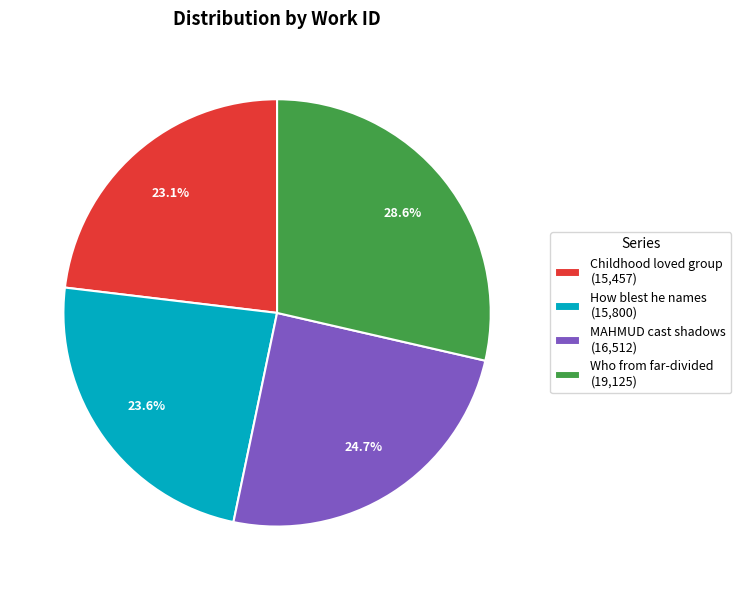

Is there a majority slice in this chart?

No